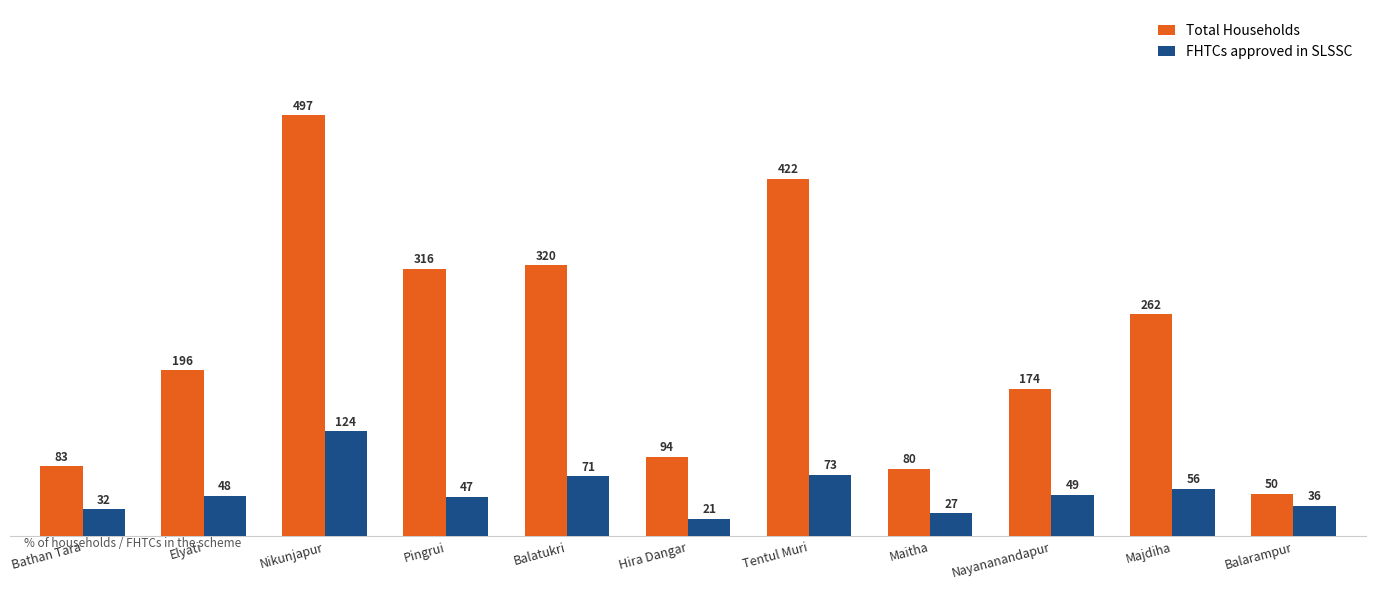

Count the number of data series in this chart.

2